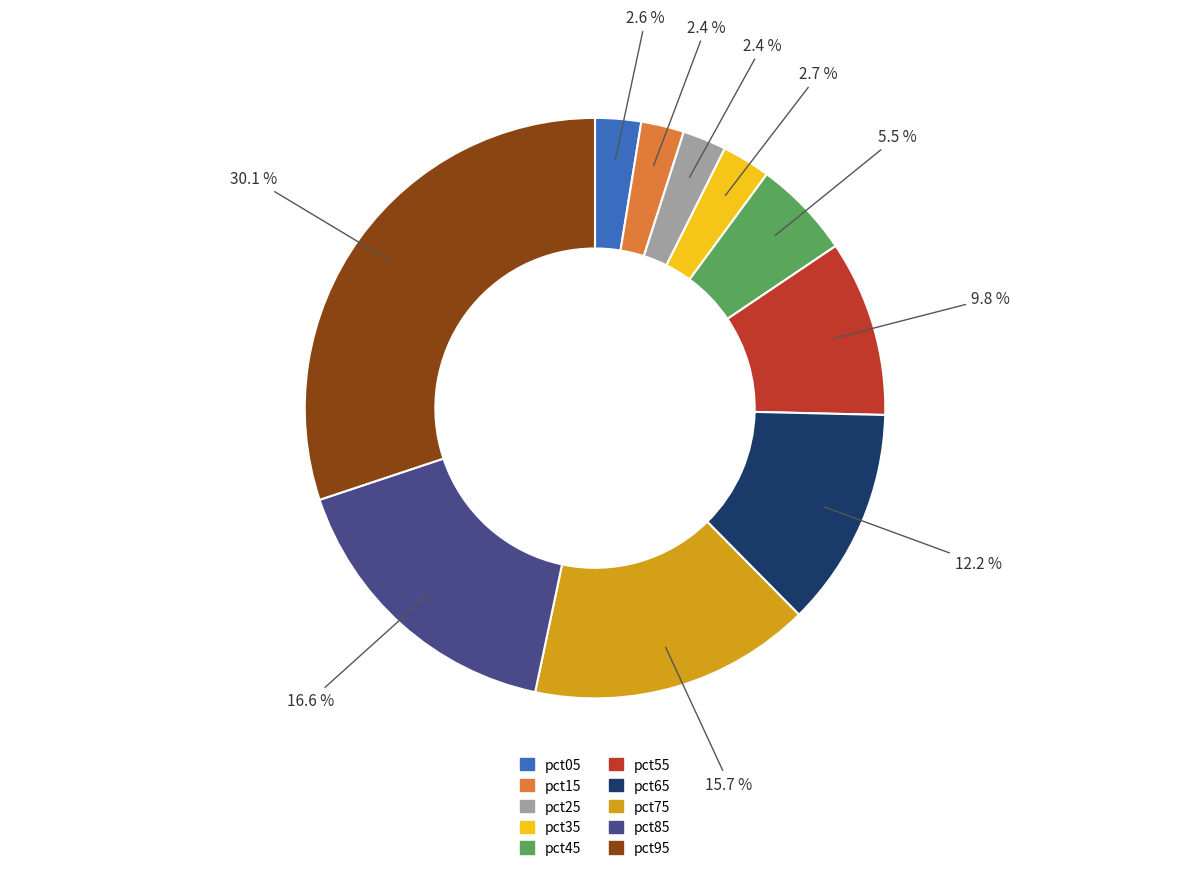

What percentage is the pct25 slice, to the nearest percent?

2%